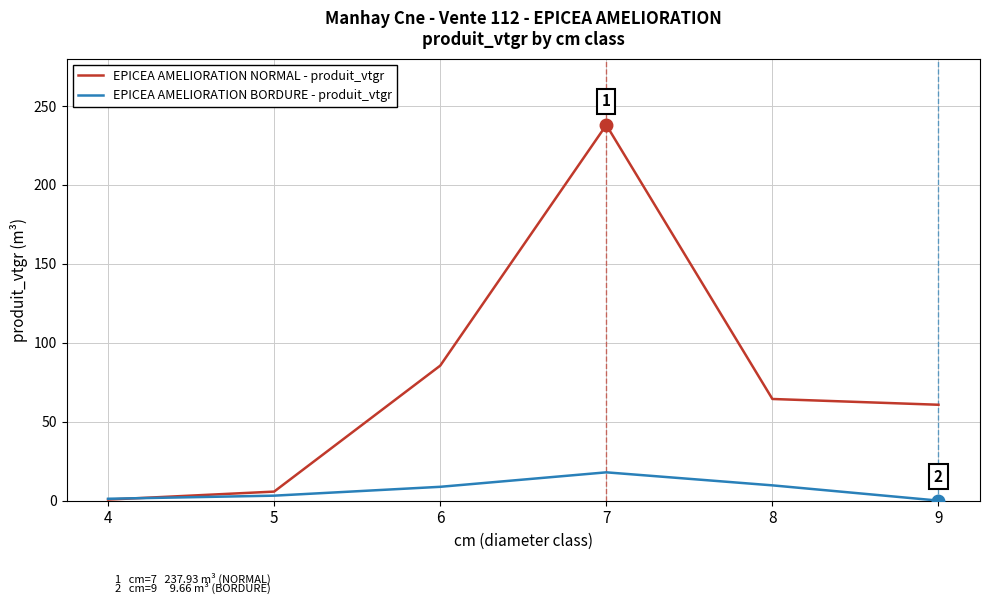

What is the sum of the EPICEA AMELIORATION NORMAL - produit_vtgr values at 6 and 4?

86.1